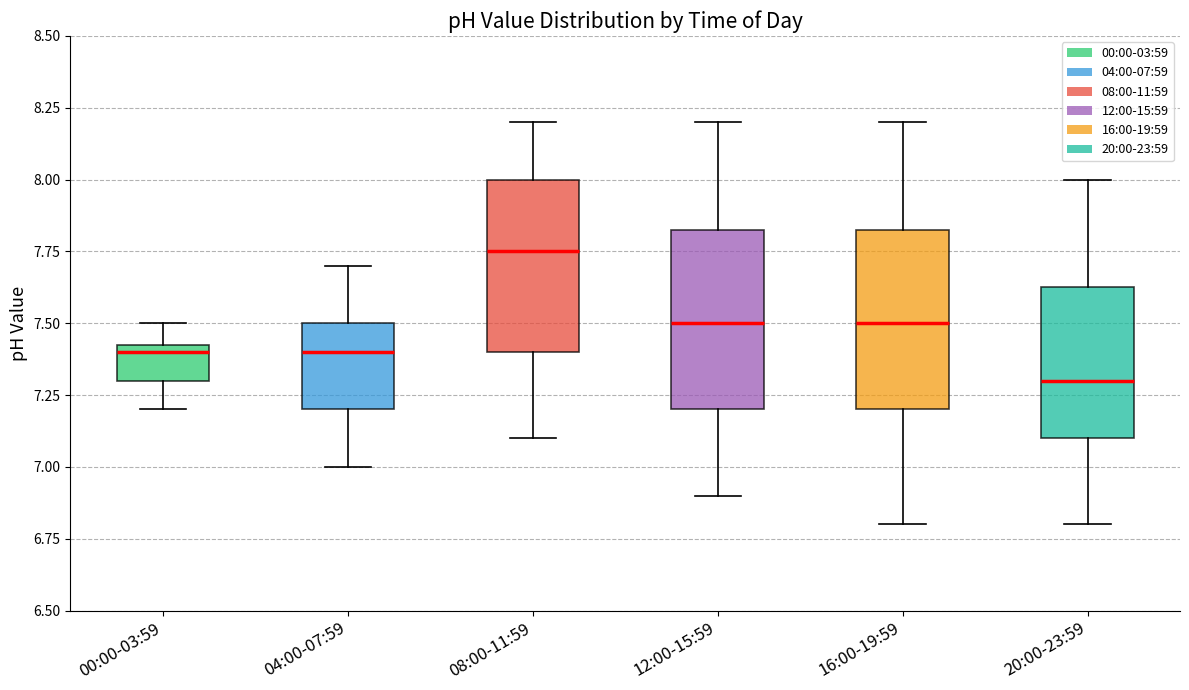

Reading left to right, read every box against the y-axis: the position of its median line, the range the box covers, and the ends of its whiskers. The values are not printed on the chart, so give them approximately, as read against the axis.

00:00-03:59: median 7.40, box 7.30 to 7.45, whiskers 7.20 to 7.50
04:00-07:59: median 7.40, box 7.20 to 7.50, whiskers 7.00 to 7.70
08:00-11:59: median 7.75, box 7.40 to 8.00, whiskers 7.10 to 8.20
12:00-15:59: median 7.50, box 7.20 to 7.85, whiskers 6.90 to 8.20
16:00-19:59: median 7.50, box 7.20 to 7.85, whiskers 6.80 to 8.20
20:00-23:59: median 7.30, box 7.10 to 7.65, whiskers 6.80 to 8.00